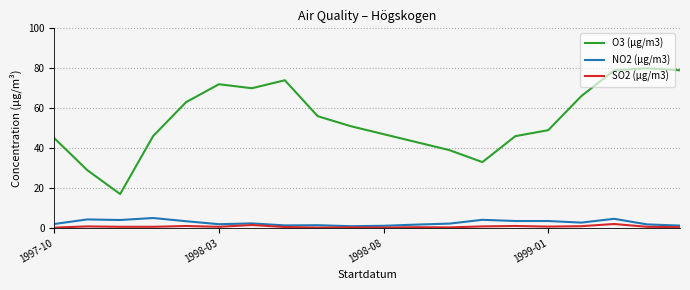

True or false: NO2 (µg/m3) and O3 (µg/m3) cross at least once.

False